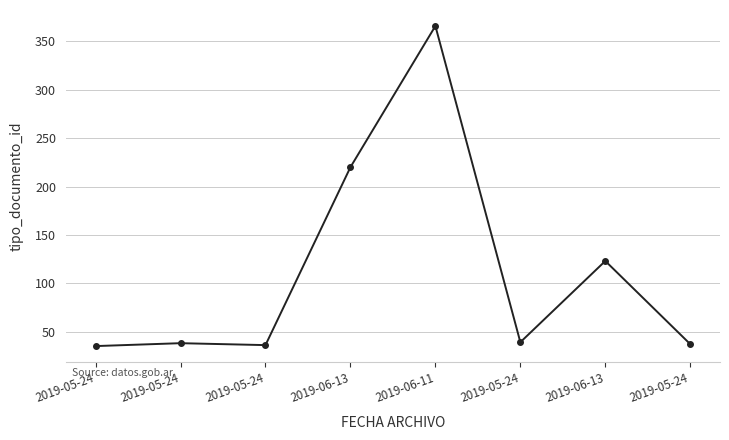

What is the average value?

112